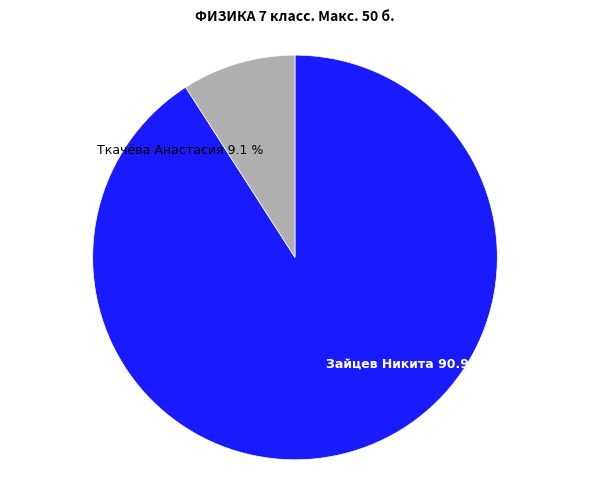

Does any single category account for the majority?

Yes